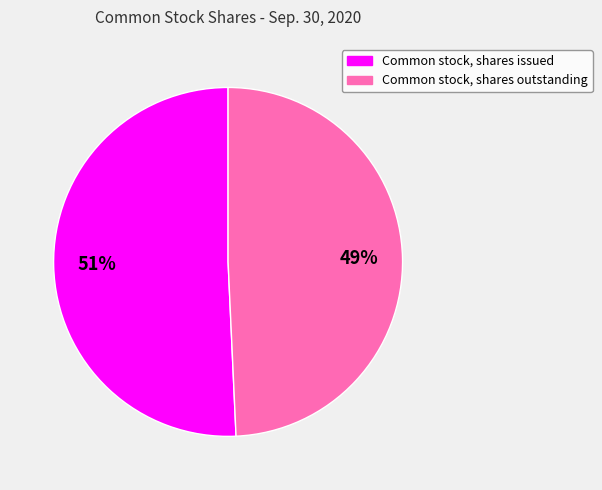

Does Common stock, shares outstanding account for over 50% of the chart?

No